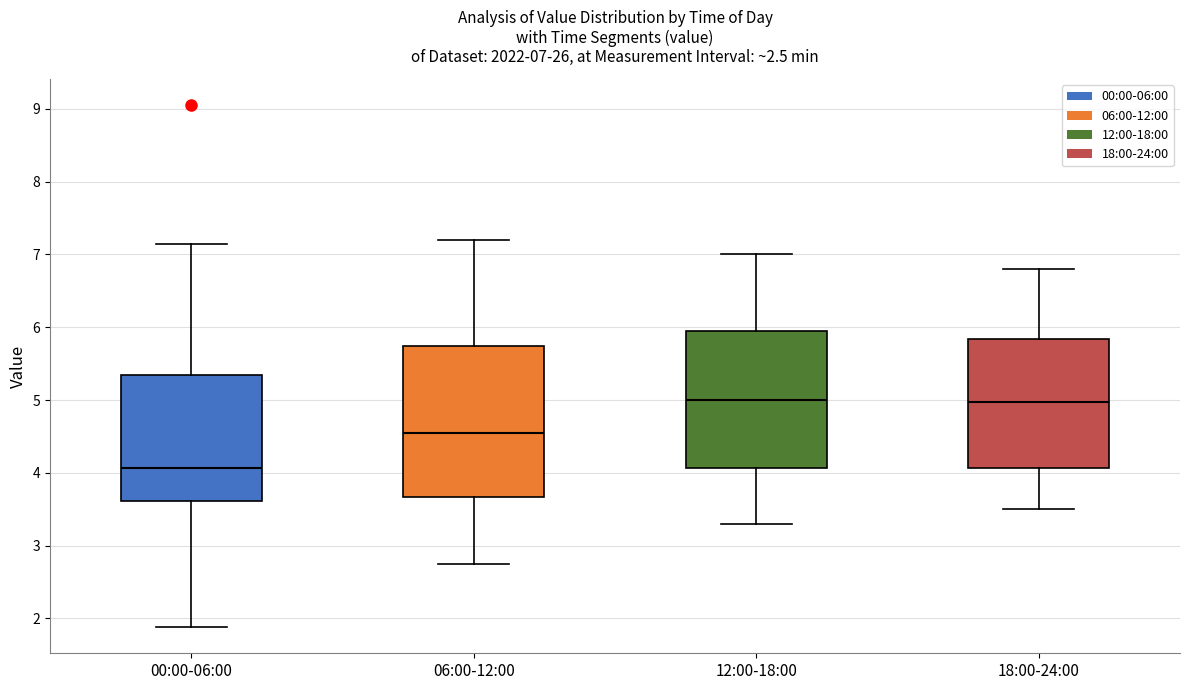

Comparing the boxes themselves (not the whiskers), which one is the tallest?

06:00-12:00